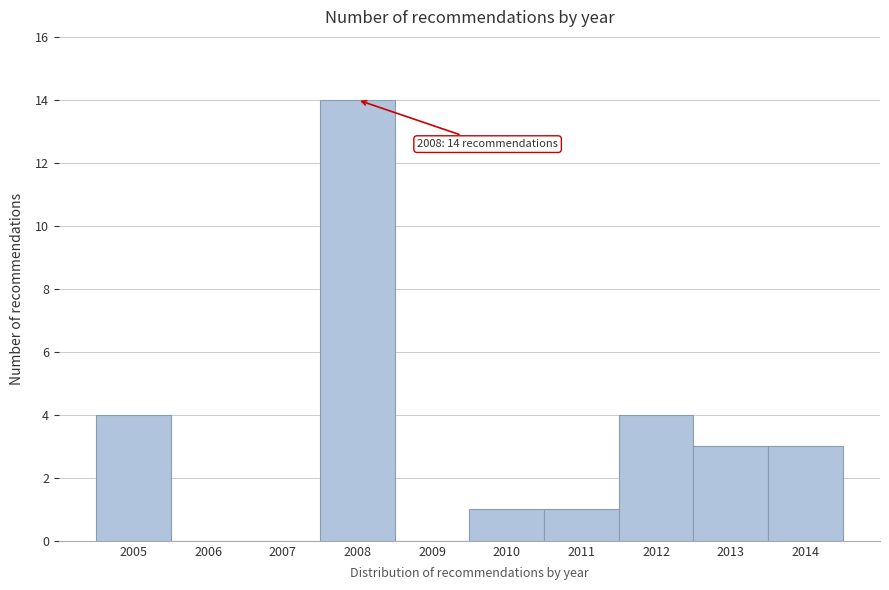

Reading left to right, what are all the values shown in this chart?

2005=4	2006=0	2007=0	2008=14	2009=0	2010=1	2011=1	2012=4	2013=3	2014=3